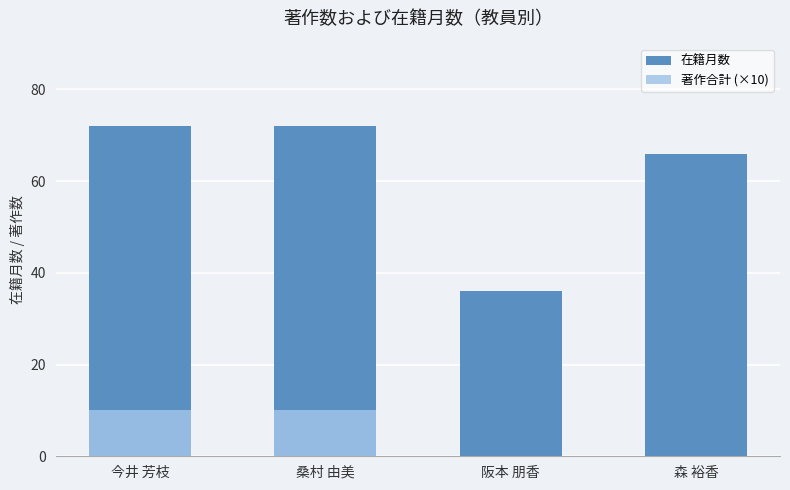

True or false: 在籍月数 has a value of 72 at 桑村 由美.

True